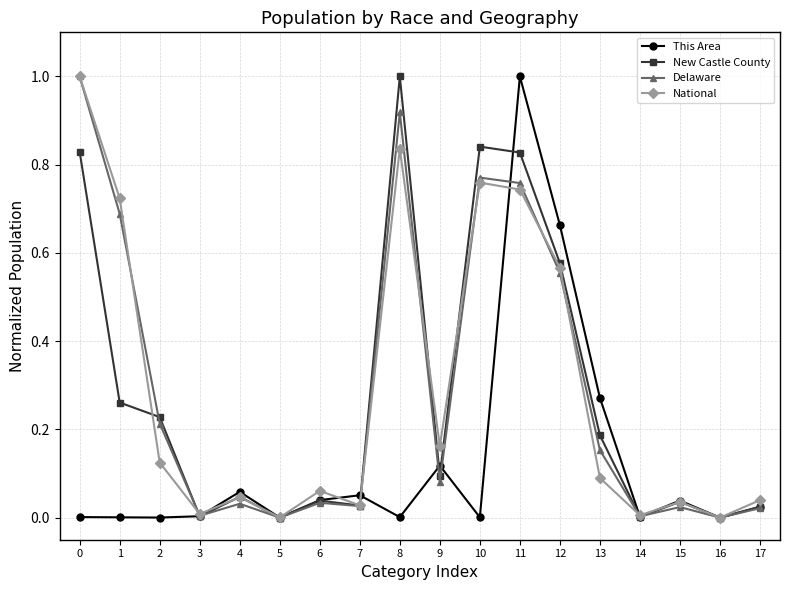

At which category is the sum across all series the highest?

11